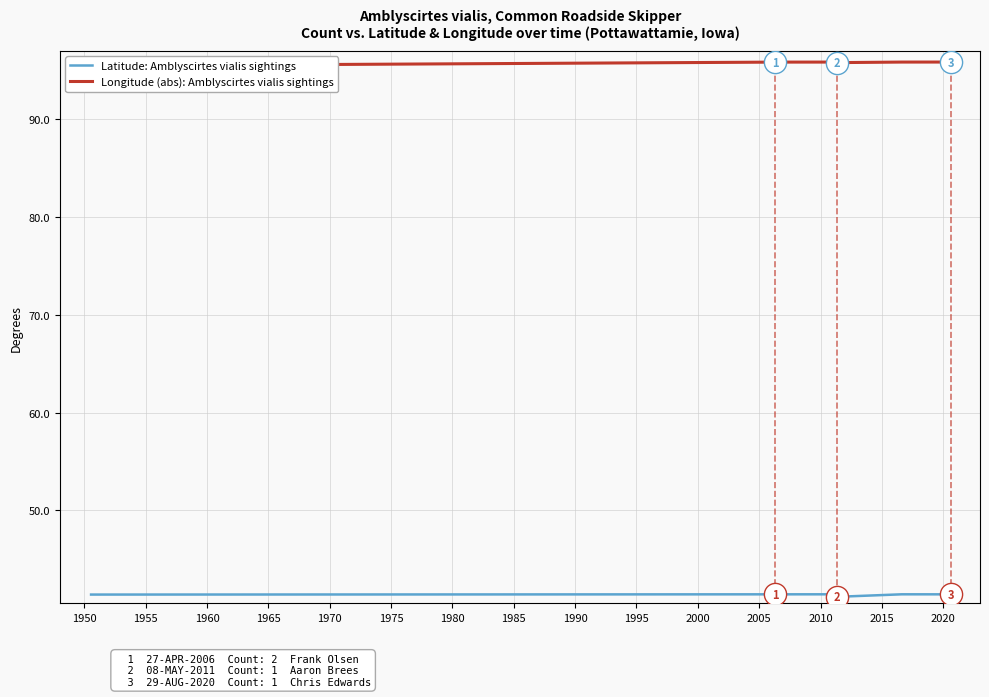

In Latitude: Amblyscirtes vialis sightings, how many points are higher than both neighbors (excluding endpoints)?

1